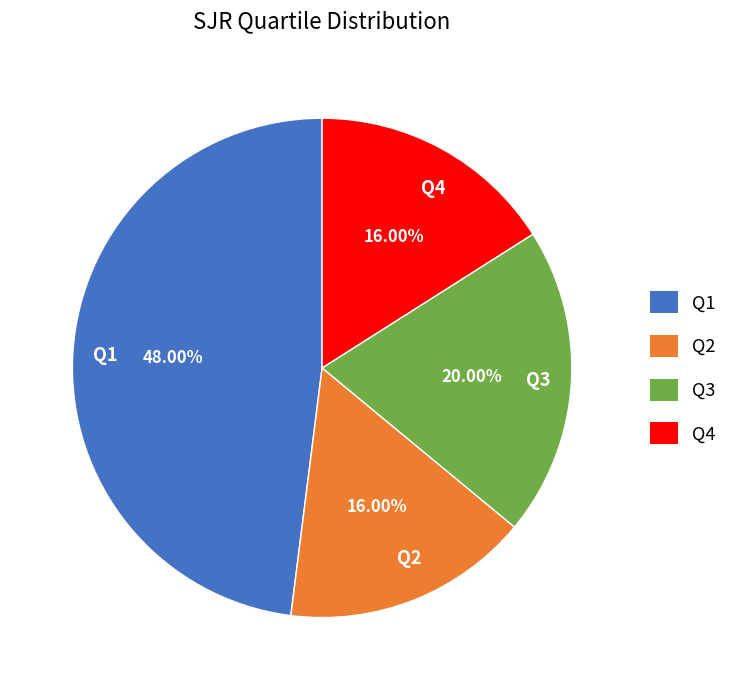

Does Q4 account for over 50% of the chart?

No